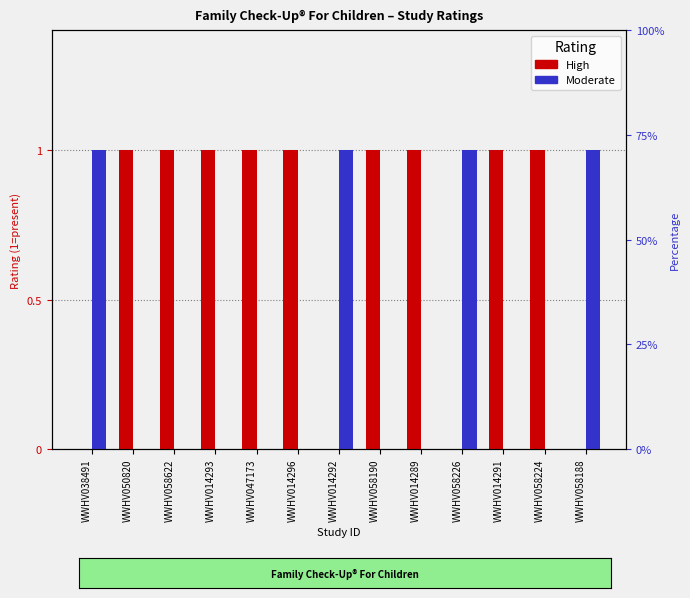

Rank the series at WWHV038491 from lowest to highest value.

High, Moderate